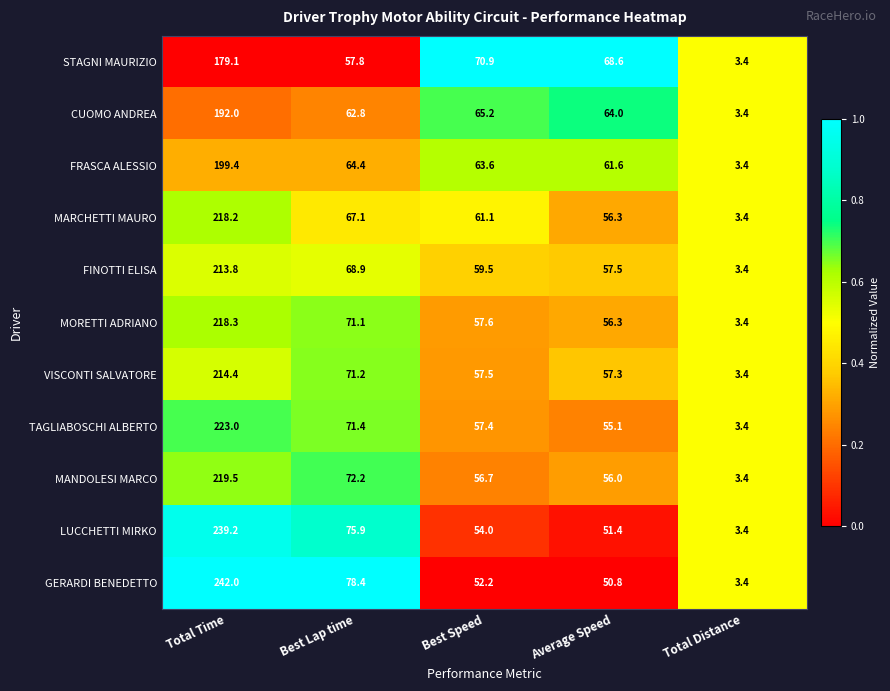

What is the minimum value for MARCHETTI MAURO?

3.4